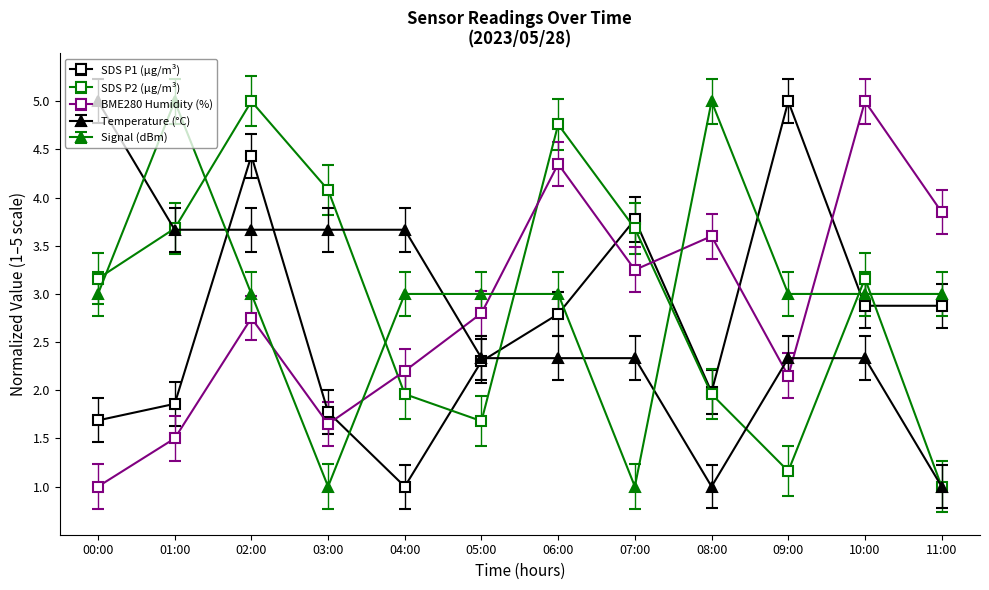

What is the minimum value shown in the chart?

1.0